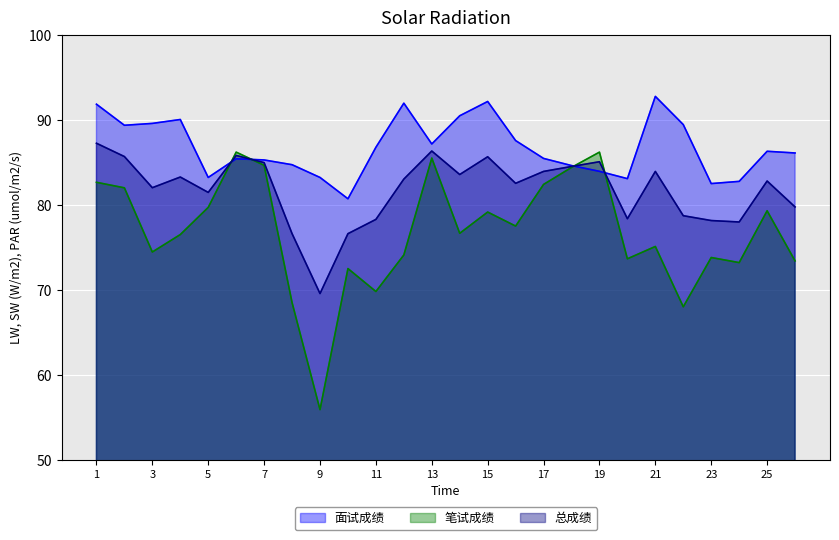

How many lines are shown in the chart?

3